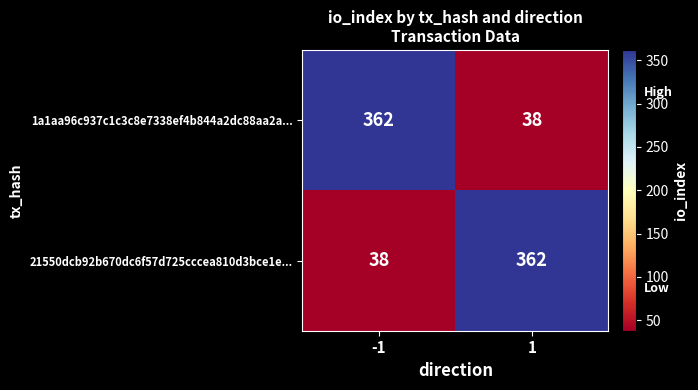

What is the lowest value of the 1a1aa96c937c1c3c8e7338ef4b844a2dc88aa2a... series?

38